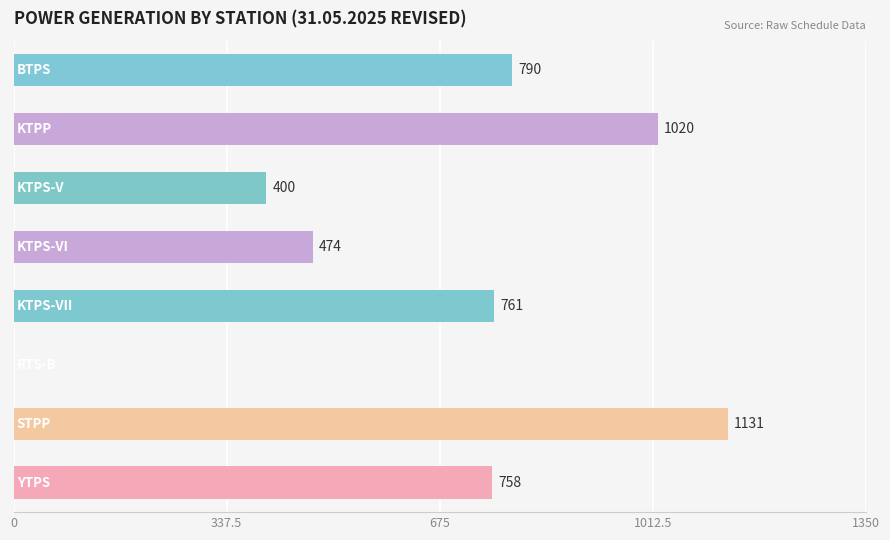

What is the maximum value shown in the chart?

1131